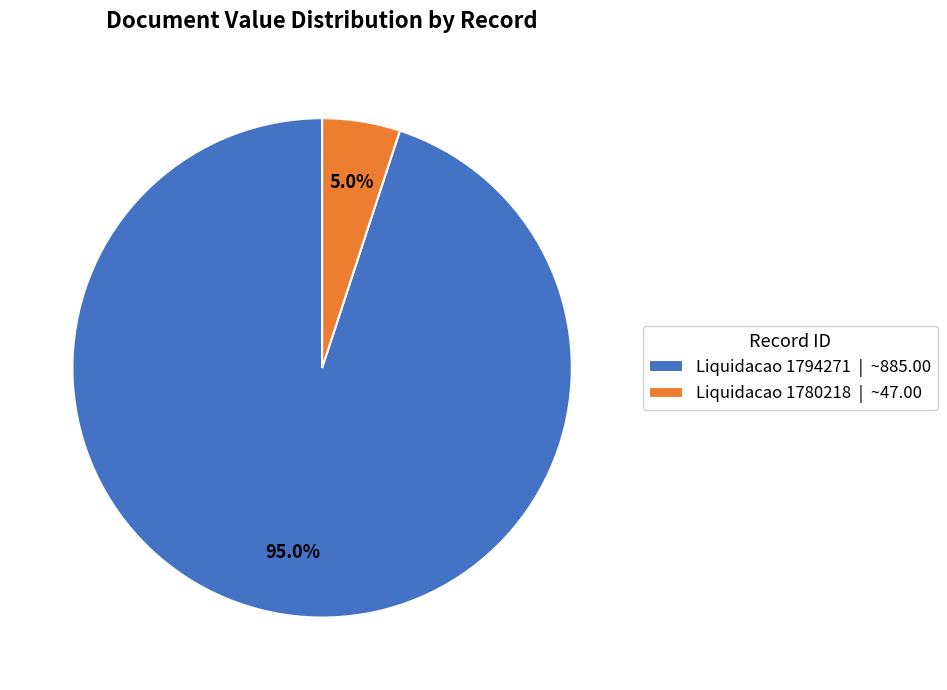

Does Liquidacao 1794271 represent more than half of the total?

Yes